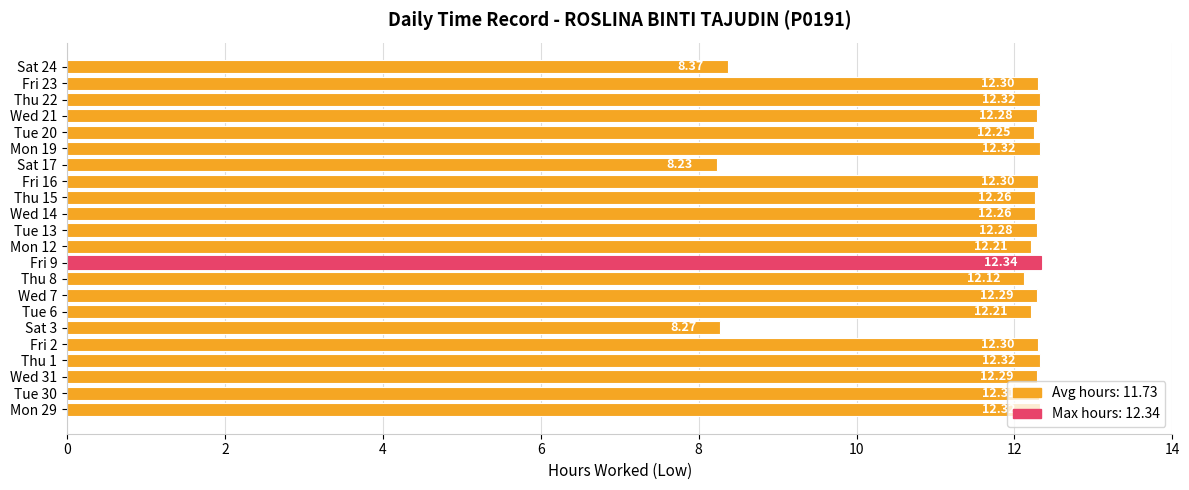

What is the sum of the values at Wed 21 and Thu 8?

24.4